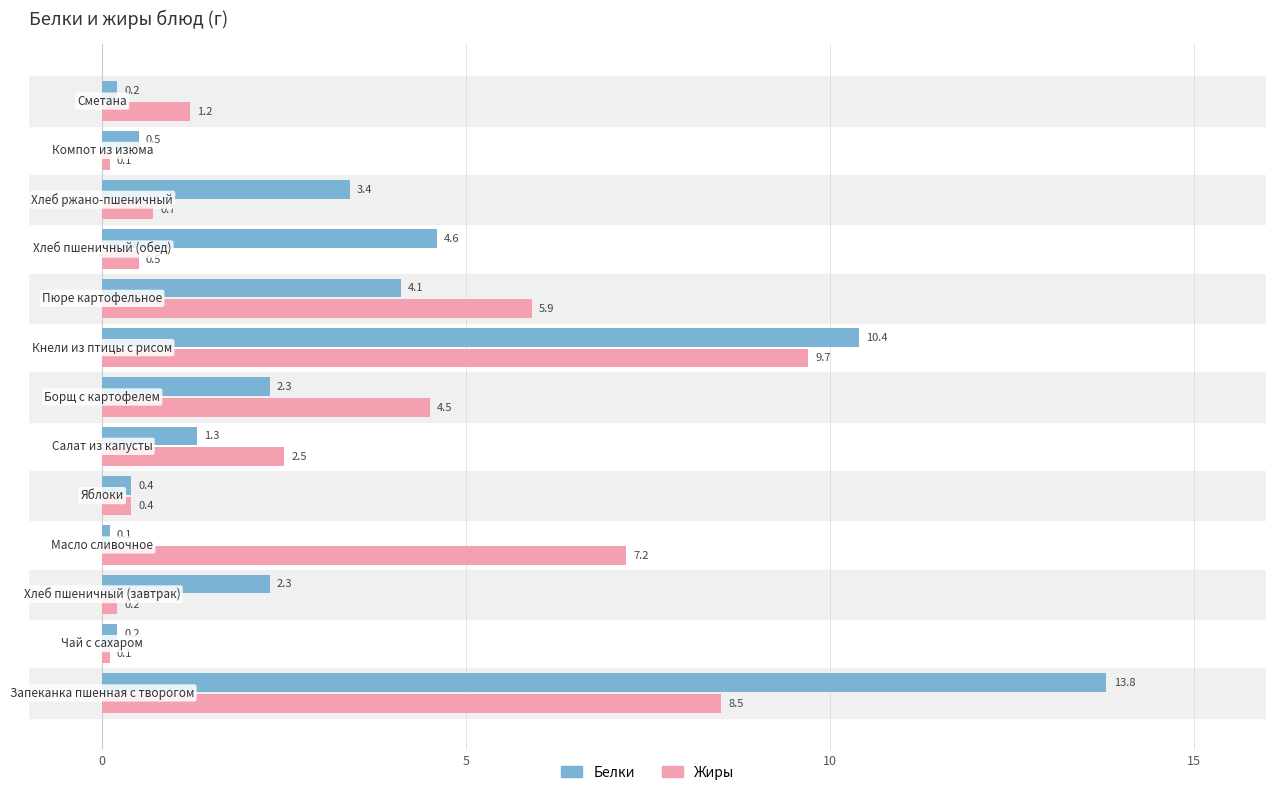

Which series has the largest total across all categories?

Белки